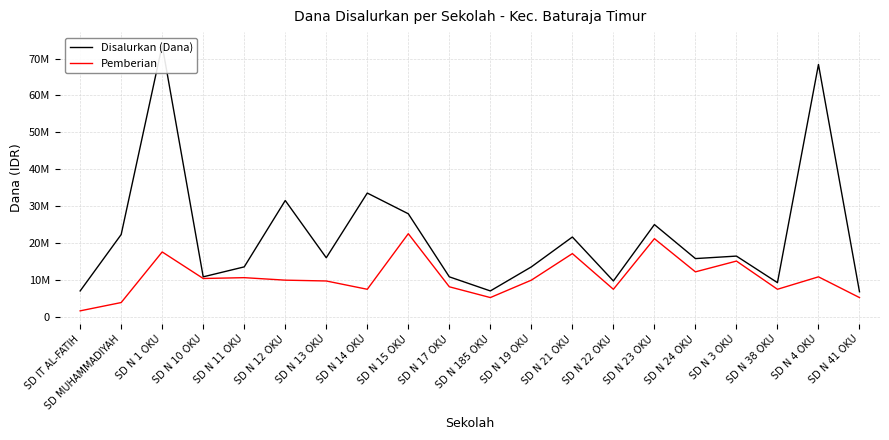

Rank the series by their average value, from lowest to highest.

Pemberian, Disalurkan (Dana)